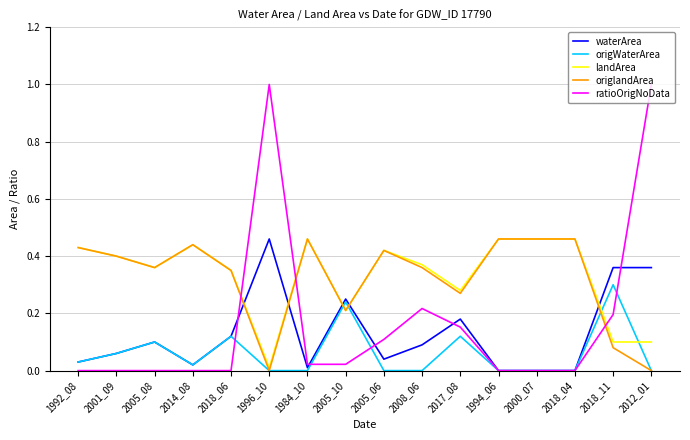

The value of ratioOrigNoData at 1996_10 is 1.0. True or false?

True